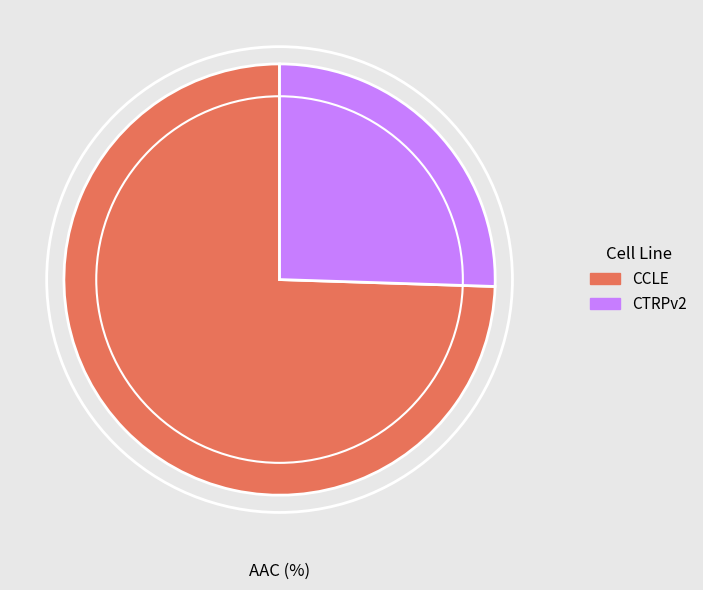

Is it true that CCLE is 68% of the pie?

False